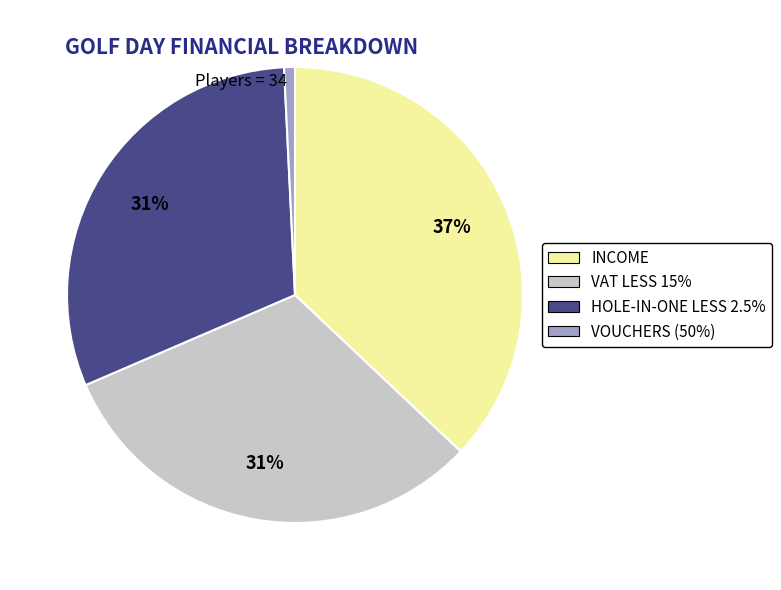

What is the smallest slice in the pie chart?

VOUCHERS (50%)